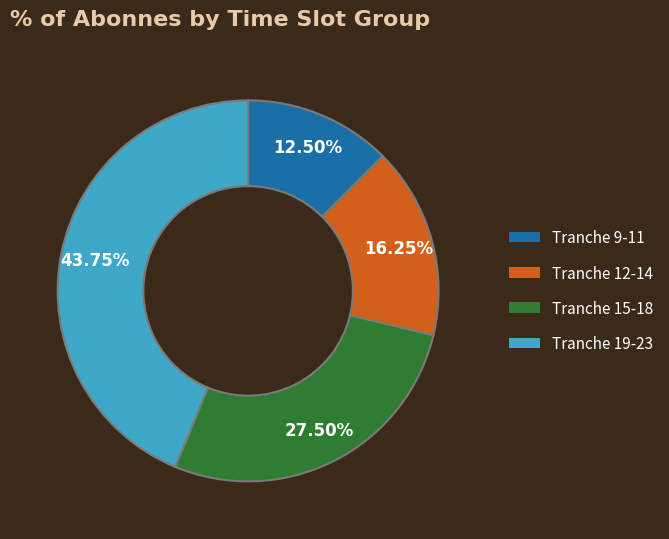

Does any single category account for the majority?

No